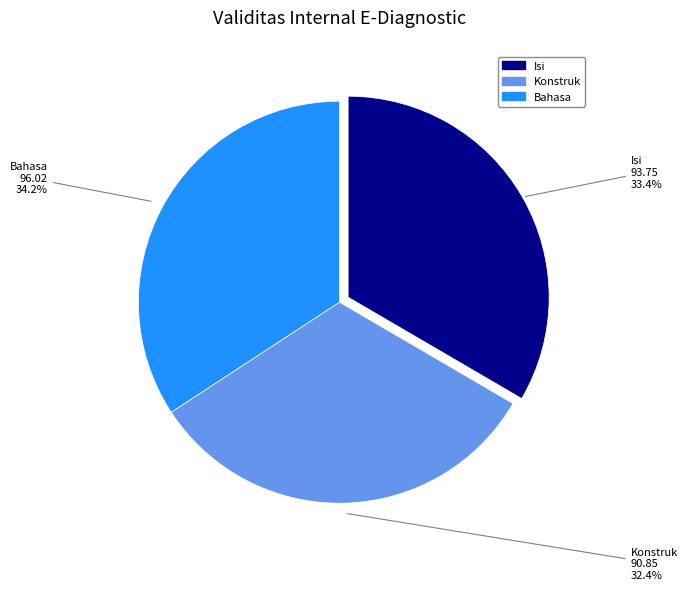

To the nearest percent, what is the average slice percentage?

33%